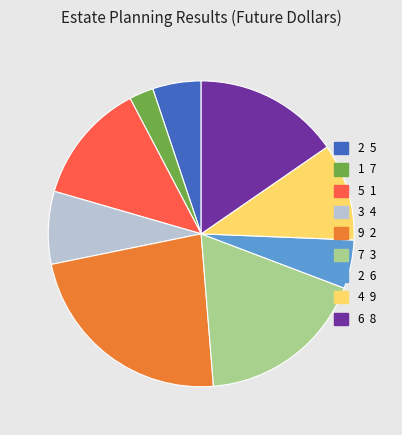

Is there a majority slice in this chart?

No